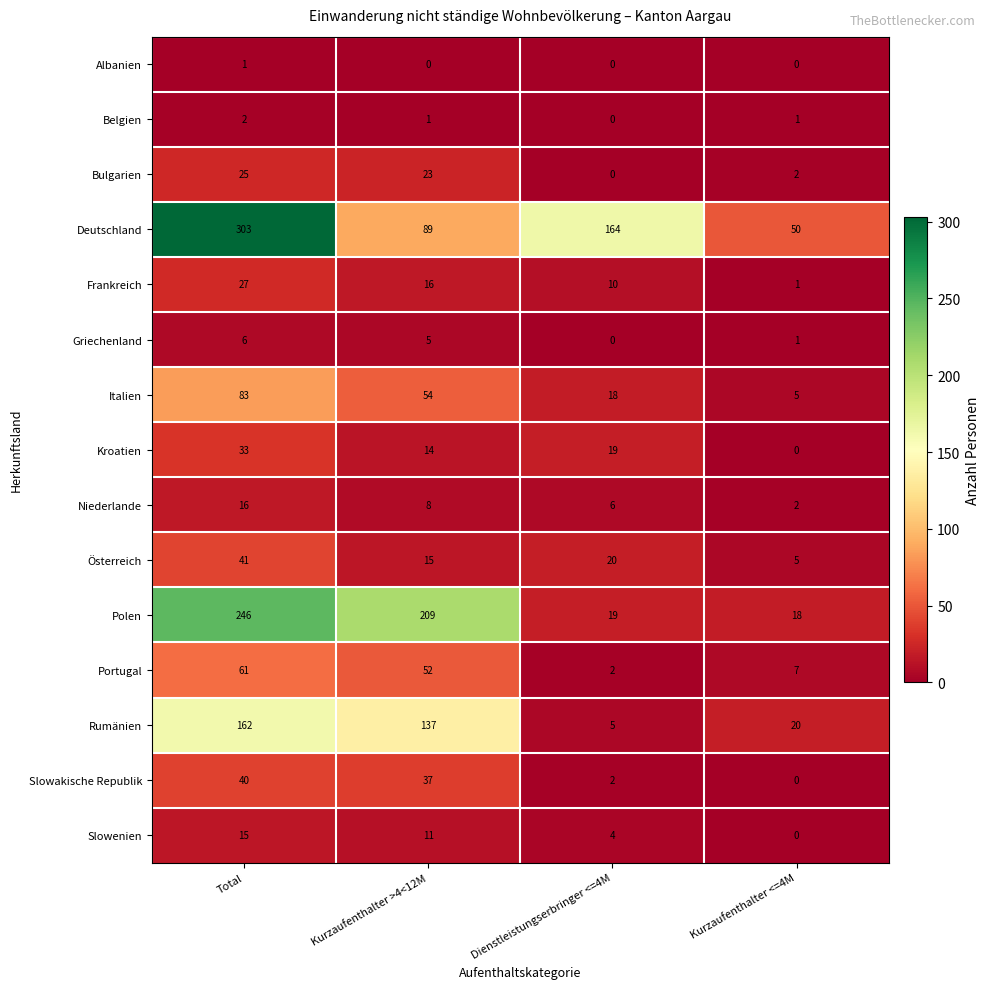

Between Kurzaufenthalter >4<12M and Dienstleistungserbringer <=4M, which series saw the biggest shift?

Polen